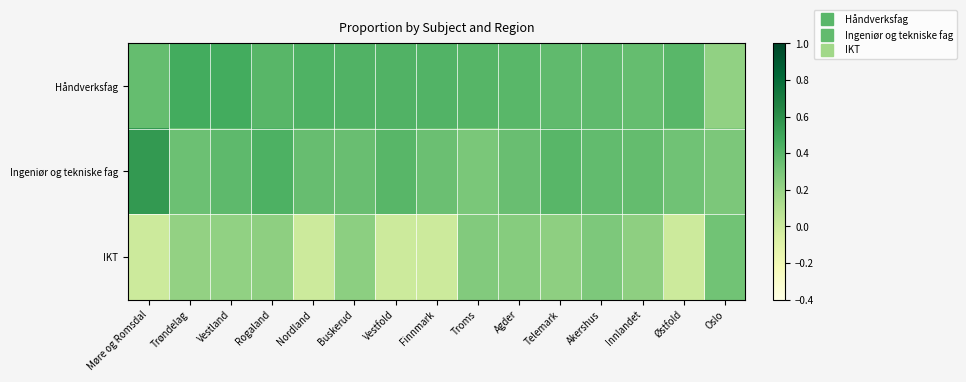

Reading left to right, transcribe all the data shown in this chart.

Håndverksfag: Møre og Romsdal=0.4	Trøndelag=0.5	Vestland=0.5	Rogaland=0.4	Nordland=0.4	Buskerud=0.4	Vestfold=0.4	Finnmark=0.4	Troms=0.4	Agder=0.4	Telemark=0.4	Akershus=0.4	Innlandet=0.4	Østfold=0.4	Oslo=0.2
Ingeniør og tekniske fag: Møre og Romsdal=0.6	Trøndelag=0.3	Vestland=0.4	Rogaland=0.4	Nordland=0.4	Buskerud=0.3	Vestfold=0.4	Finnmark=0.3	Troms=0.3	Agder=0.3	Telemark=0.4	Akershus=0.4	Innlandet=0.4	Østfold=0.3	Oslo=0.3
IKT: Møre og Romsdal=0.0	Trøndelag=0.2	Vestland=0.2	Rogaland=0.2	Nordland=0.0	Buskerud=0.2	Vestfold=0.0	Finnmark=0.0	Troms=0.3	Agder=0.3	Telemark=0.2	Akershus=0.3	Innlandet=0.2	Østfold=0.0	Oslo=0.3